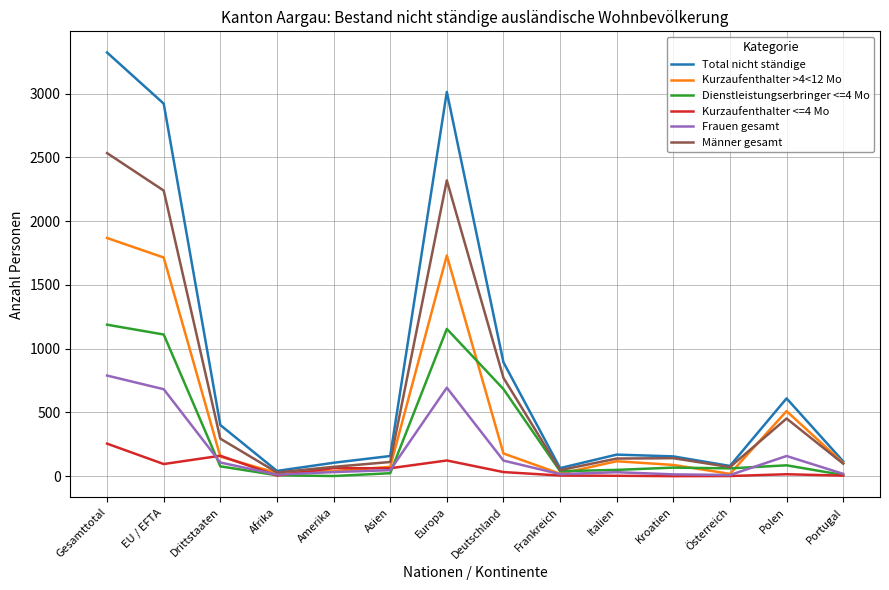

Where is Frauen gesamt nearest to the value 399?

Polen